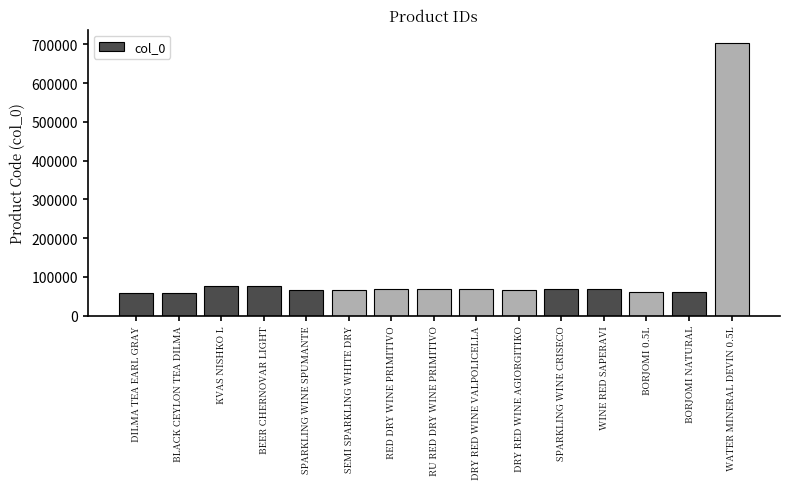

What position from the left is KVAS NISHKO L?

3